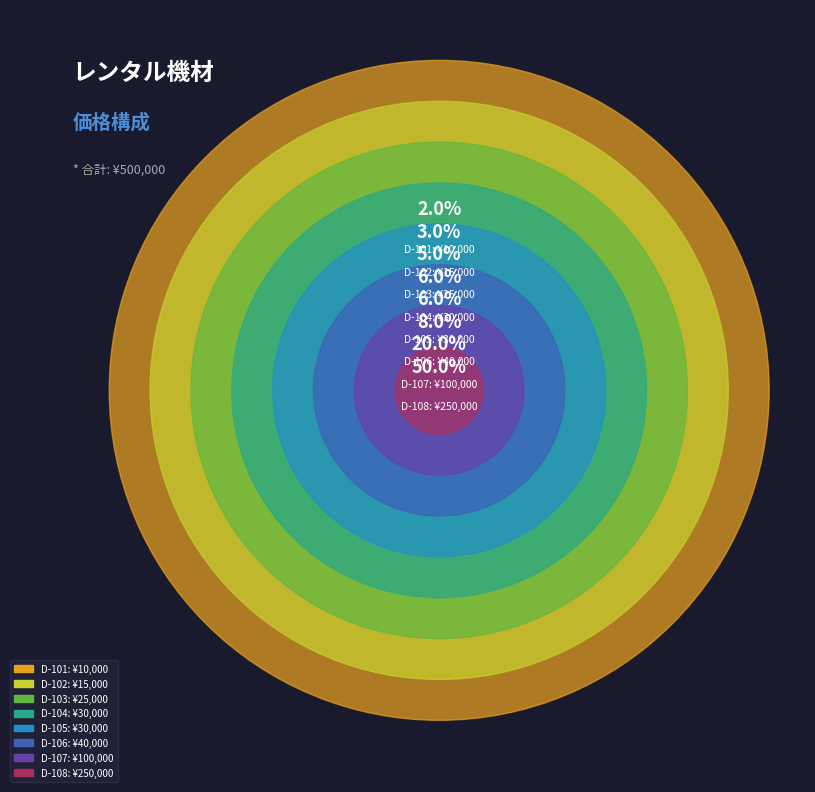

Do D-102 and D-101 together represent more than half of the pie?

No